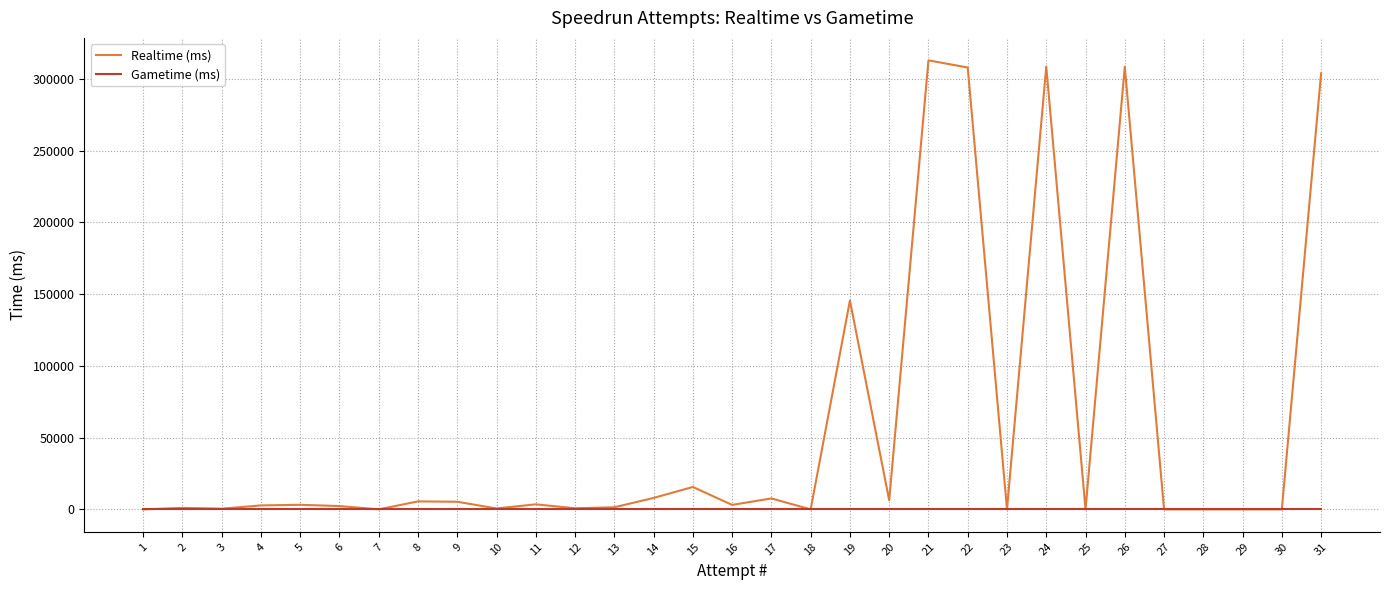

Which series has the largest total across all categories?

Realtime (ms)